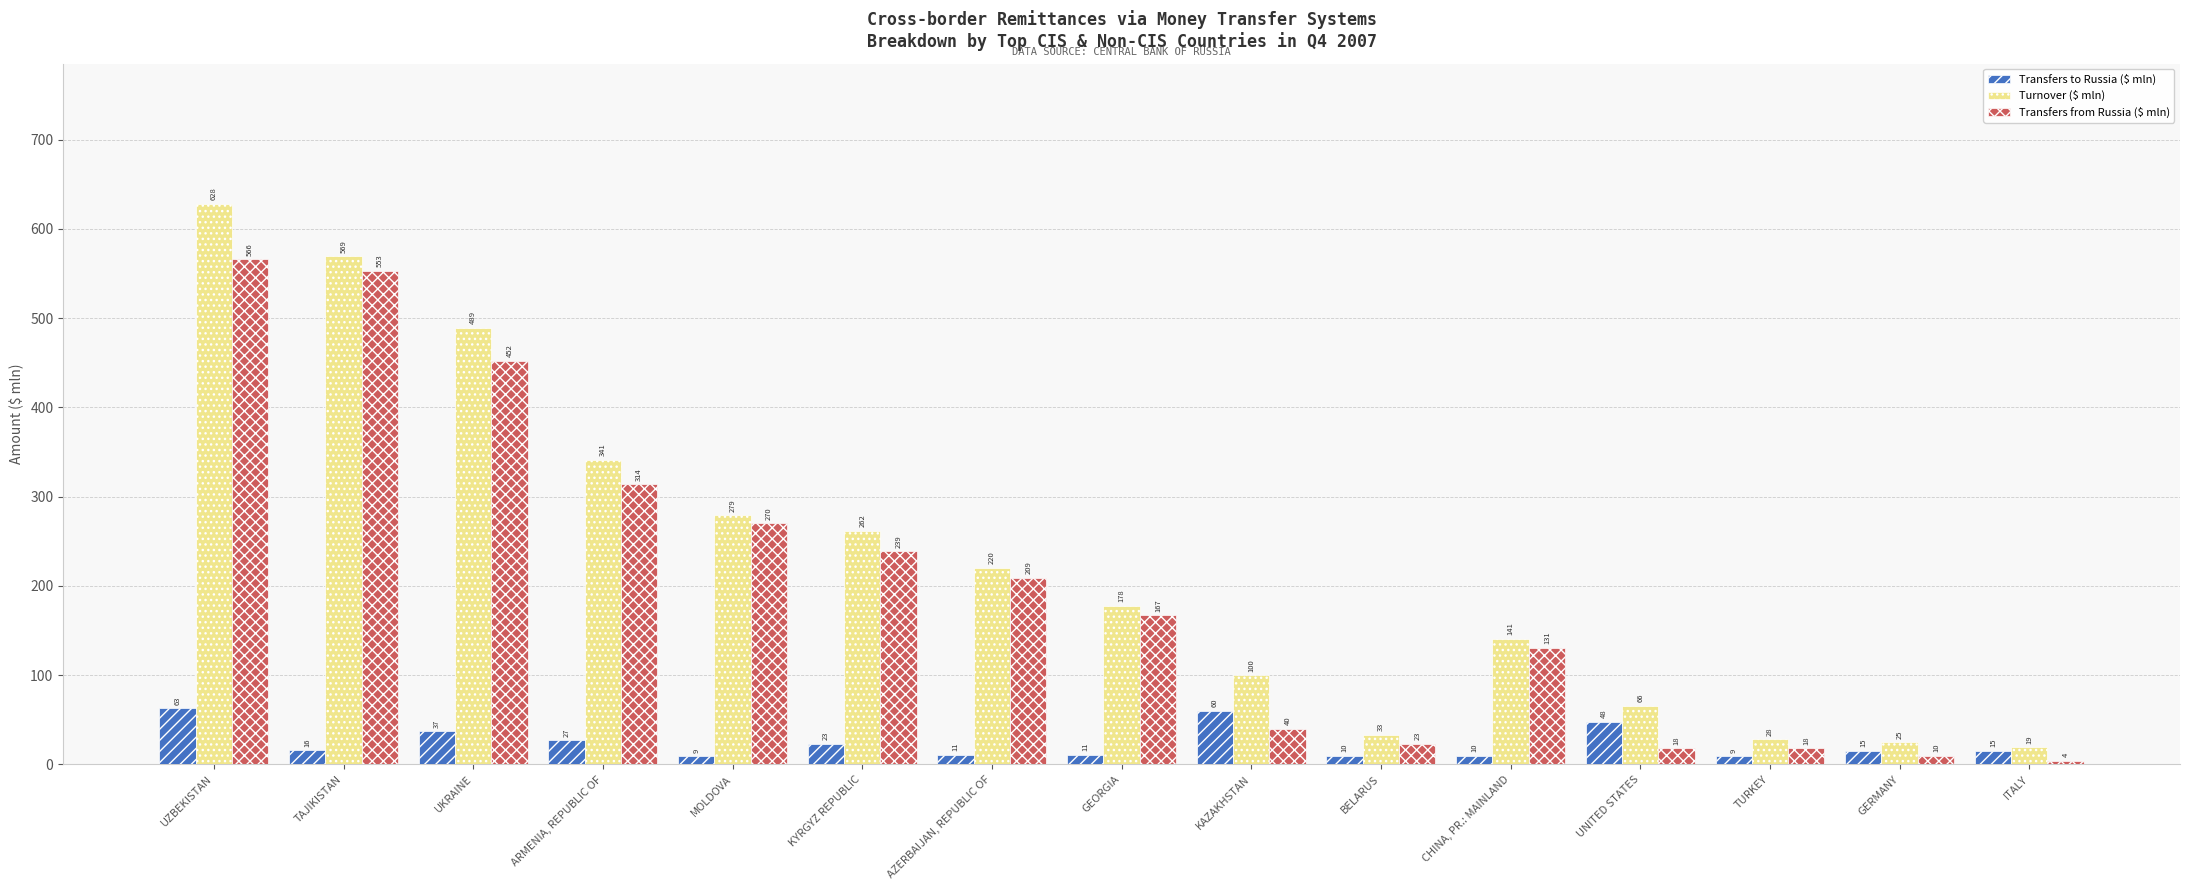

Reading left to right, what are all the values shown in this chart?

Transfers to Russia ($ mln): UZBEKISTAN=63	TAJIKISTAN=16	UKRAINE=37	ARMENIA, REPUBLIC OF=27	MOLDOVA=9	KYRGYZ REPUBLIC=23	AZERBAIJAN, REPUBLIC OF=11	GEORGIA=11	KAZAKHSTAN=60	BELARUS=10	CHINA, PR.: MAINLAND=10	UNITED STATES=48	TURKEY=9	GERMANY=15	ITALY=15
Turnover ($ mln): UZBEKISTAN=628	TAJIKISTAN=569	UKRAINE=489	ARMENIA, REPUBLIC OF=341	MOLDOVA=279	KYRGYZ REPUBLIC=262	AZERBAIJAN, REPUBLIC OF=220	GEORGIA=178	KAZAKHSTAN=100	BELARUS=33	CHINA, PR.: MAINLAND=141	UNITED STATES=66	TURKEY=28	GERMANY=25	ITALY=19
Transfers from Russia ($ mln): UZBEKISTAN=566	TAJIKISTAN=553	UKRAINE=452	ARMENIA, REPUBLIC OF=314	MOLDOVA=270	KYRGYZ REPUBLIC=239	AZERBAIJAN, REPUBLIC OF=209	GEORGIA=167	KAZAKHSTAN=40	BELARUS=23	CHINA, PR.: MAINLAND=131	UNITED STATES=18	TURKEY=18	GERMANY=10	ITALY=4